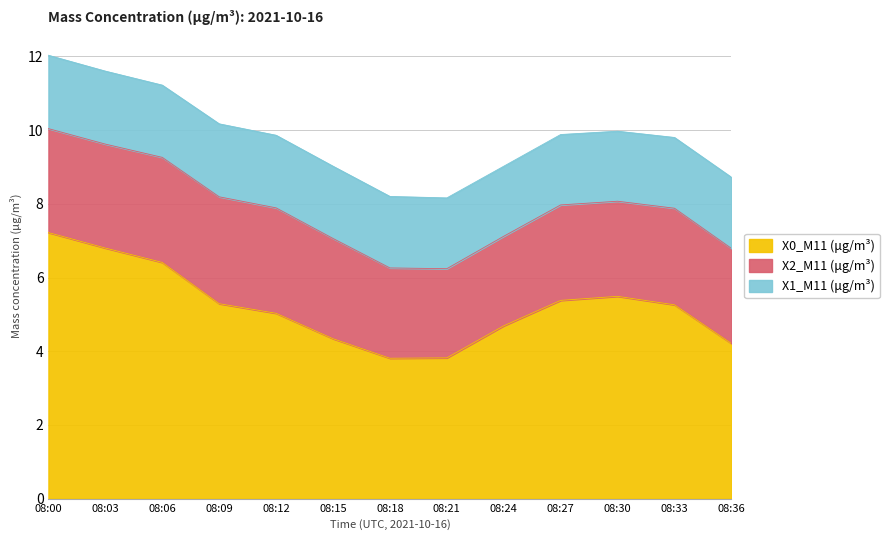

True or false: X2_M11 (μg/m³) and X1_M11 (μg/m³) cross at least once.

False